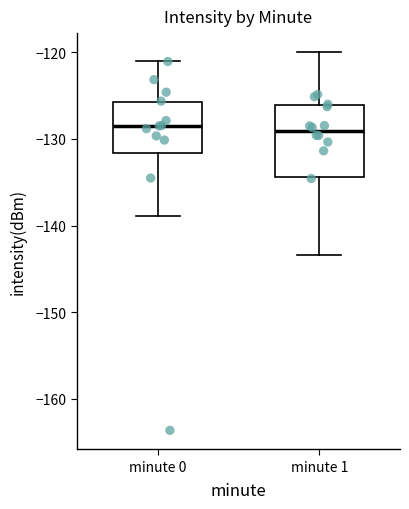

Where is the lower edge of the box for minute 1 on the y-axis? The values are not printed on the chart, so give them approximately, as read against the axis.

-134